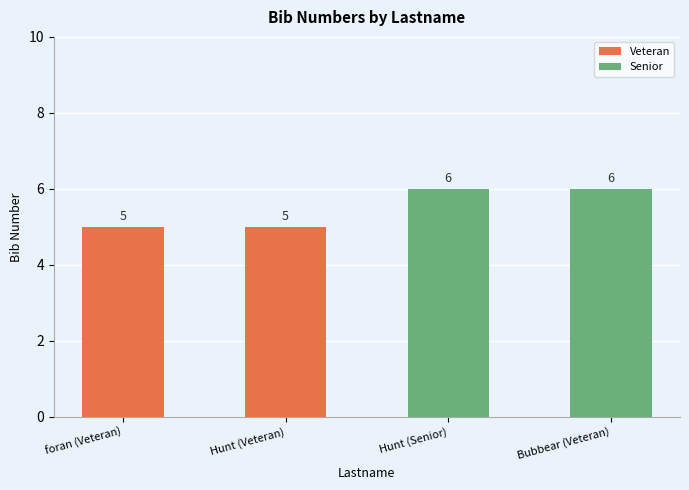

What position from the right is Hunt (Veteran)?

3